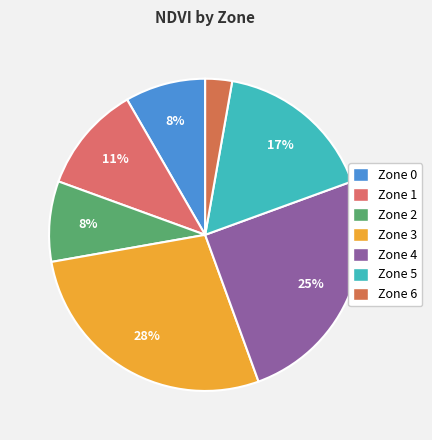

To the nearest percent, what is the average slice percentage?

14%